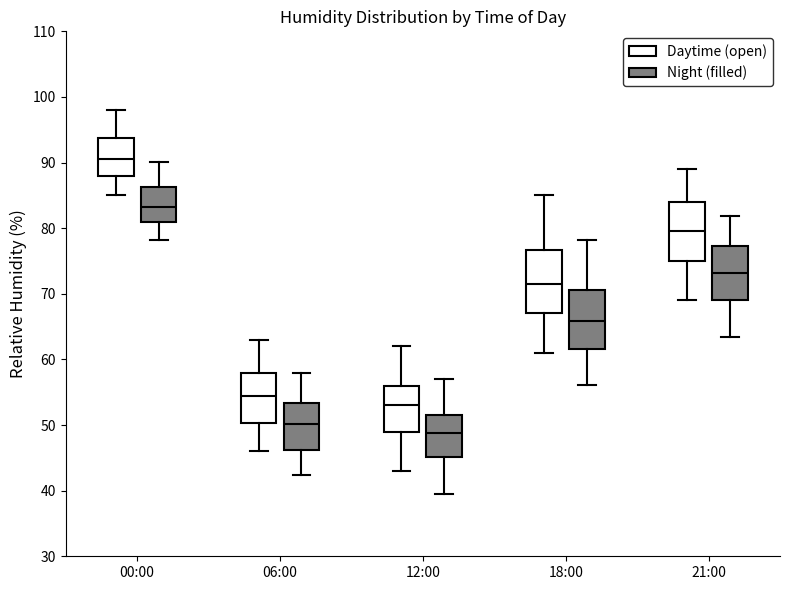

Reading left to right, transcribe this box plot: for each box, give where its median line is, the range the box spans, and where its two whiskers end, as read against the y-axis. The values are not printed on the chart, so give them approximately, as read against the axis.

00:00 (Daytime (open)): median 91, box 88 to 94, whiskers 85 to 98
00:00 (Night (filled)): median 83, box 81 to 86, whiskers 78 to 90
06:00 (Daytime (open)): median 55, box 50 to 58, whiskers 46 to 63
06:00 (Night (filled)): median 50, box 46 to 53, whiskers 42 to 58
12:00 (Daytime (open)): median 53, box 49 to 56, whiskers 43 to 62
12:00 (Night (filled)): median 49, box 45 to 52, whiskers 40 to 57
18:00 (Daytime (open)): median 72, box 67 to 77, whiskers 61 to 85
18:00 (Night (filled)): median 66, box 62 to 71, whiskers 56 to 78
21:00 (Daytime (open)): median 80, box 75 to 84, whiskers 69 to 89
21:00 (Night (filled)): median 73, box 69 to 77, whiskers 63 to 82